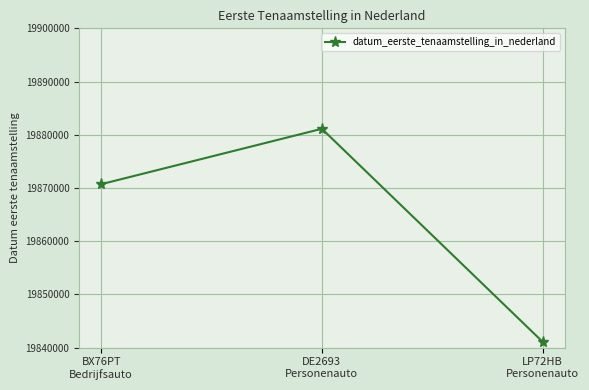

How many distinct data groups are displayed?

1